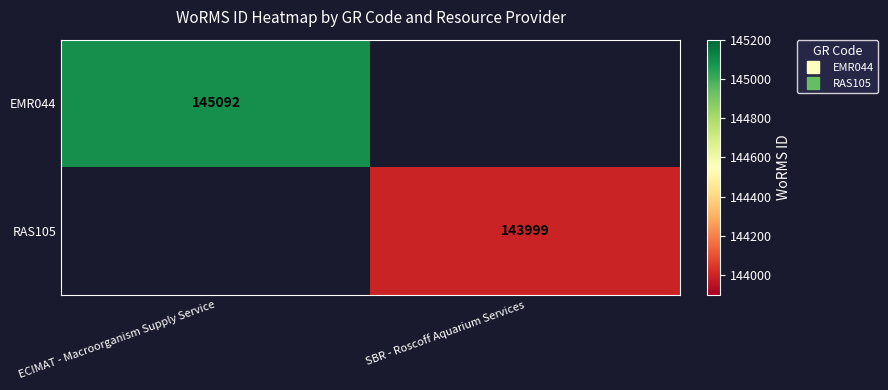

At SBR - Roscoff Aquarium Services, list the series in order from largest to smallest.

EMR044, RAS105